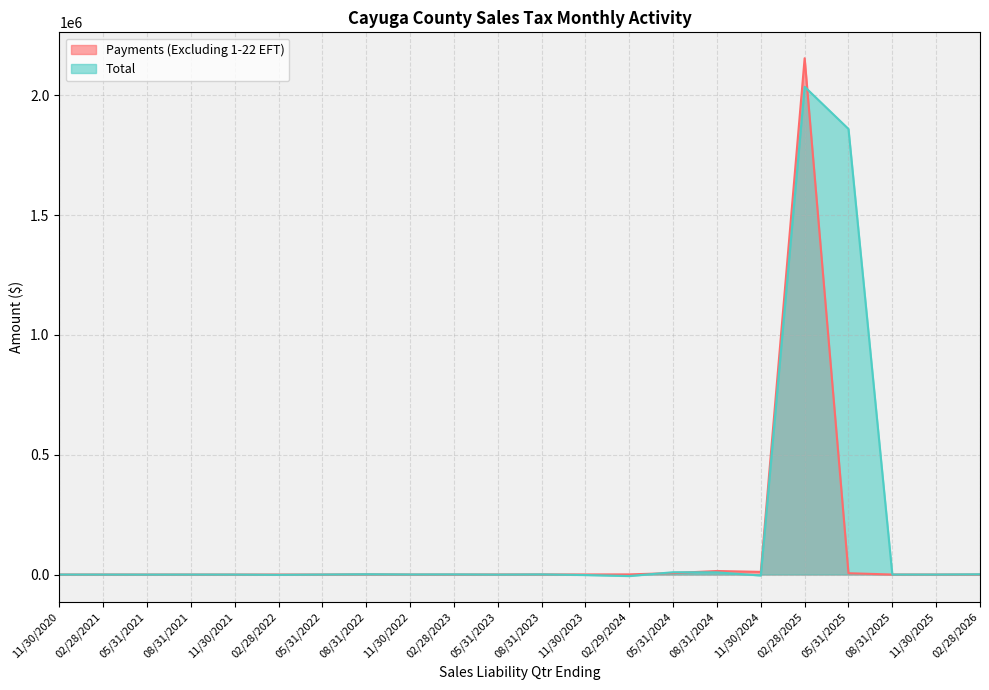

How many lines are shown in the chart?

2